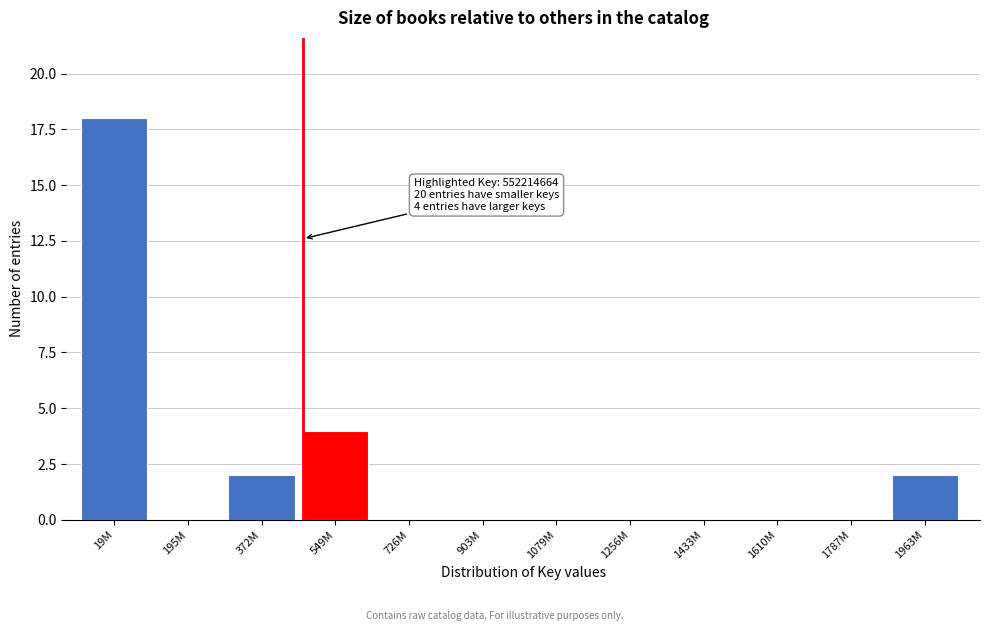

Reading right to left, what are all the values shown in this chart?

1963M=2	1787M=0	1610M=0	1433M=0	1256M=0	1079M=0	903M=0	726M=0	549M=4	372M=2	195M=0	19M=18